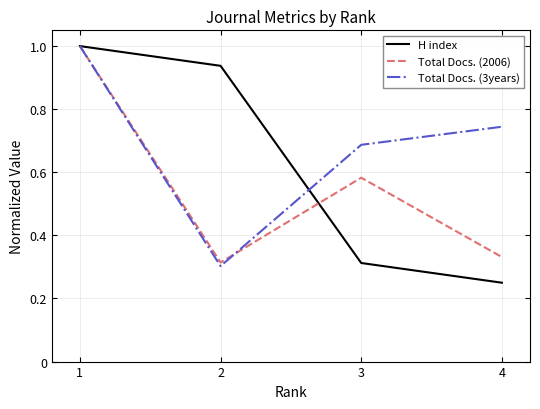

Which series has the widest spread of values?

H index